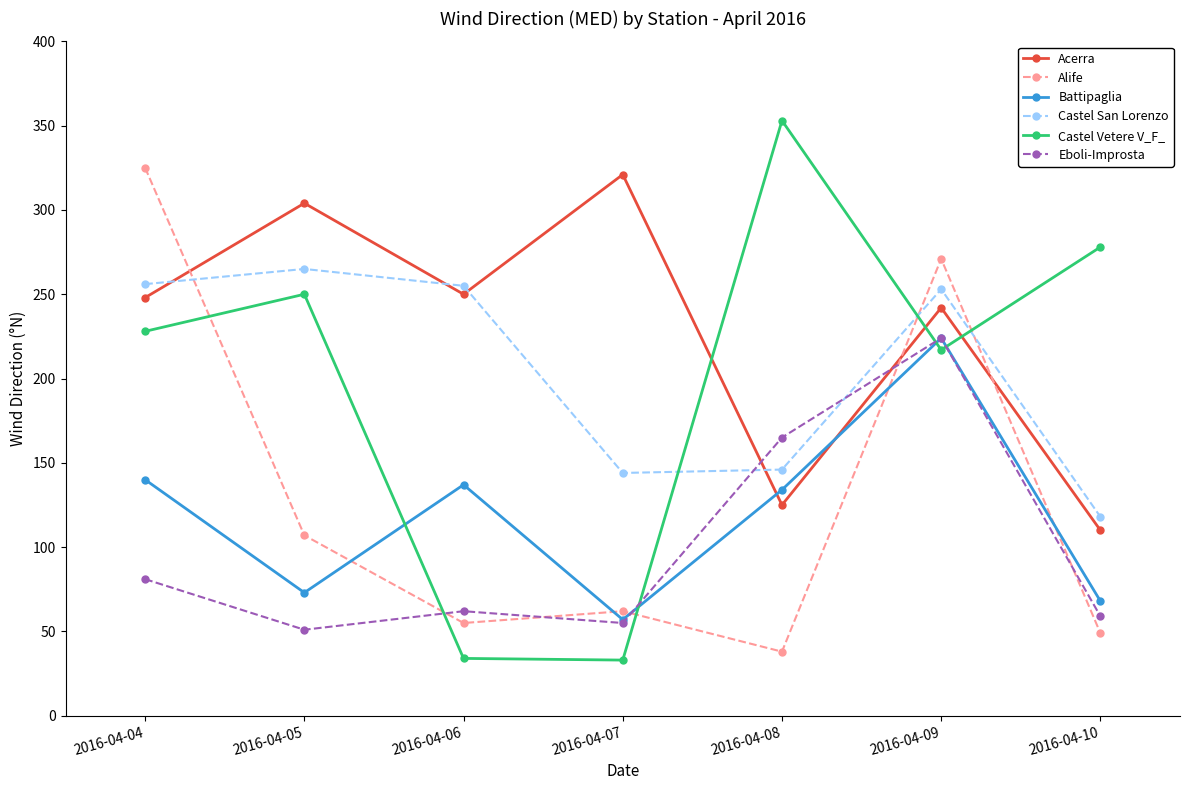

What is the difference between the Acerra values at 2016-04-06 and 2016-04-07?

71